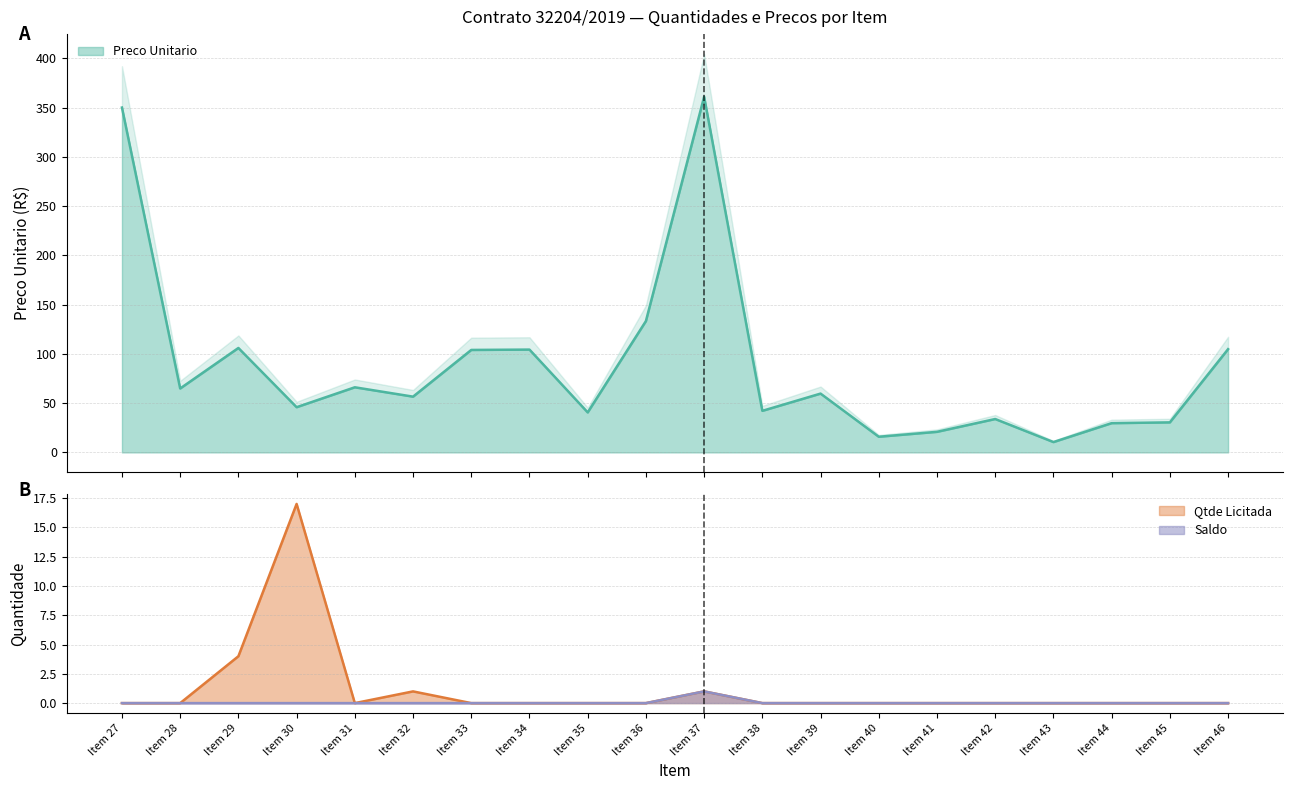

What is the spread (max minus min) of values at Item 36?

133.3